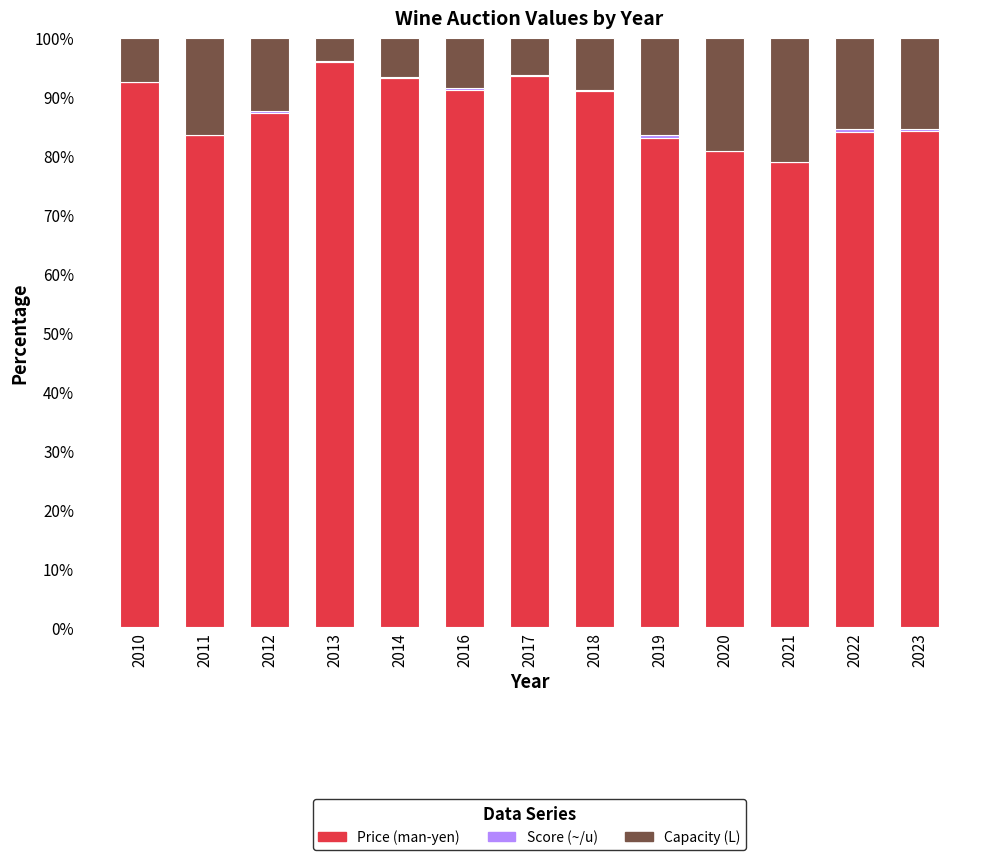

Which category has the highest value in the Price (man-yen) series?

2013